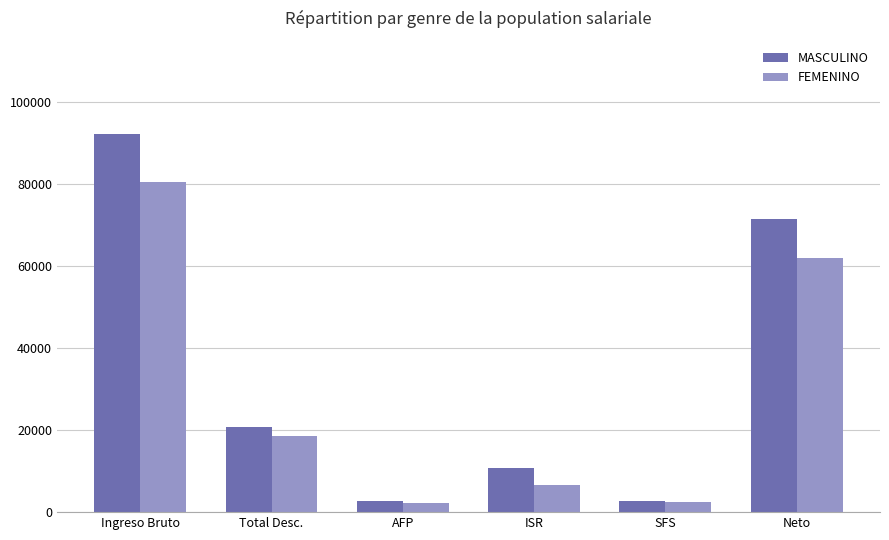

The FEMENINO series shows 80556 at Ingreso Bruto. True or false?

True